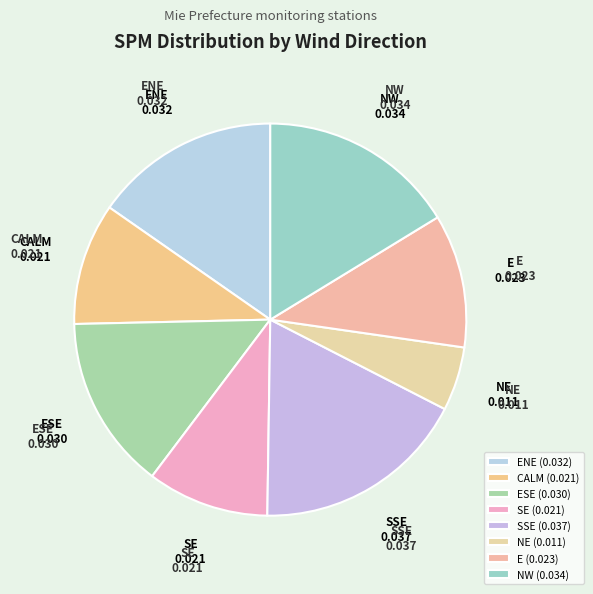

The SSE slice represents 18% of the pie. True or false?

True